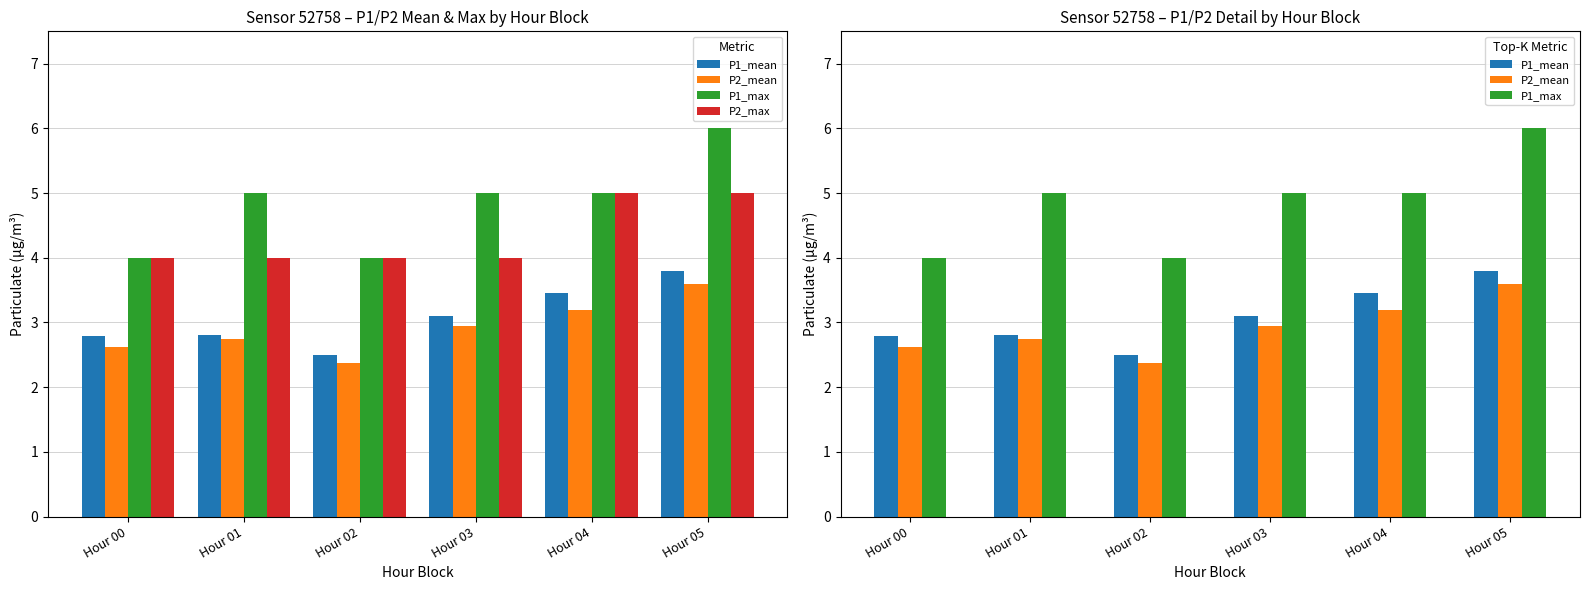

True or false: P2_max has a value of 8.4 at Hour 05.

False